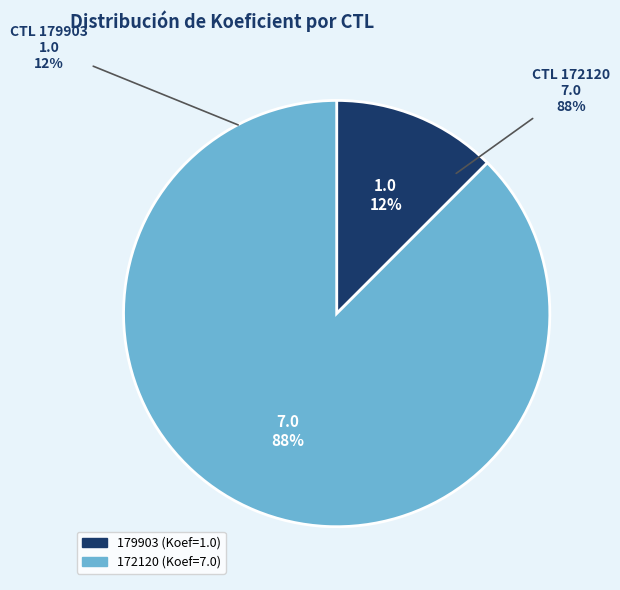

To the nearest percent, what is the difference between the largest and smallest slice percentages?

75%